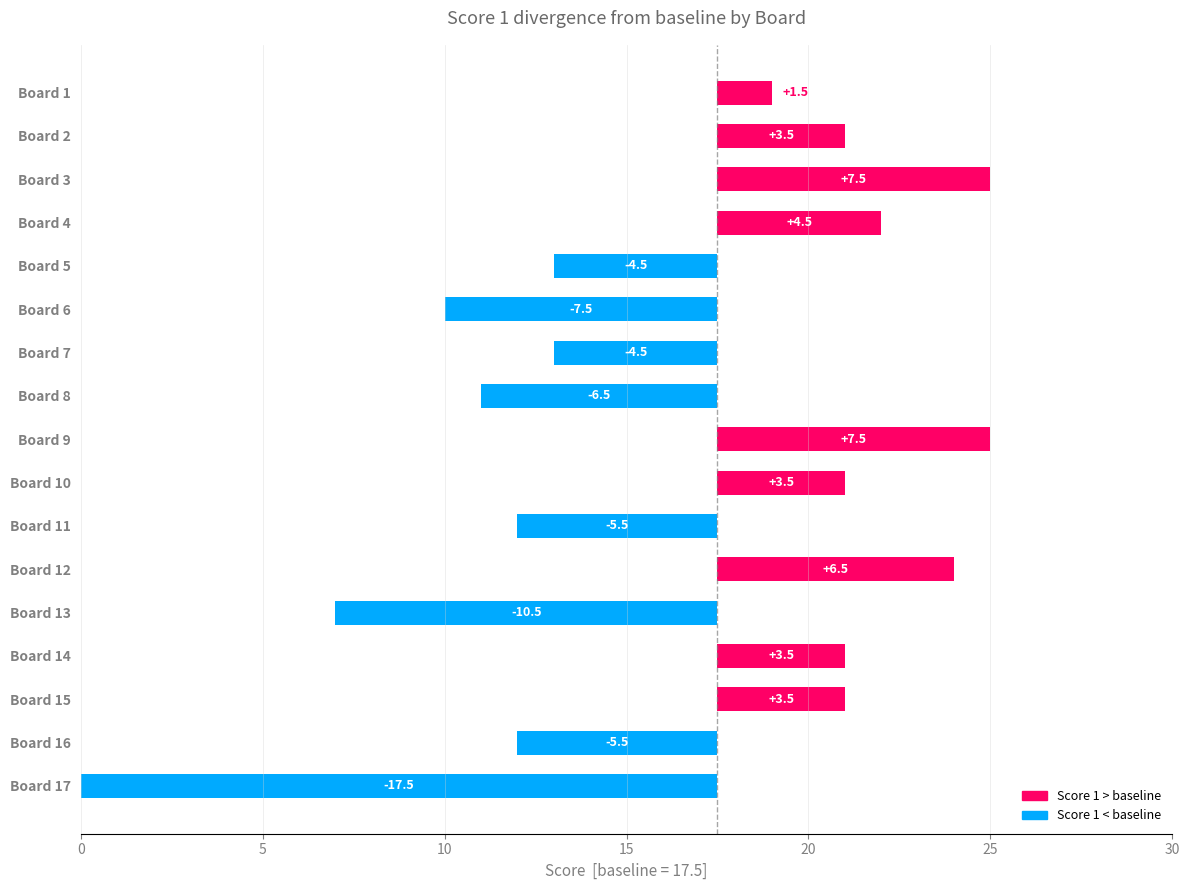

The value at Board 4 is 8.1. True or false?

False